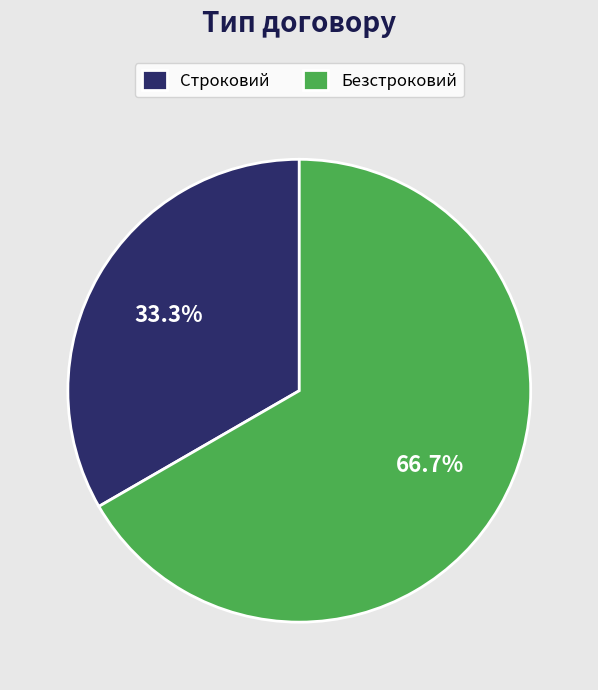

Is there any slice that represents more than half of the pie?

Yes